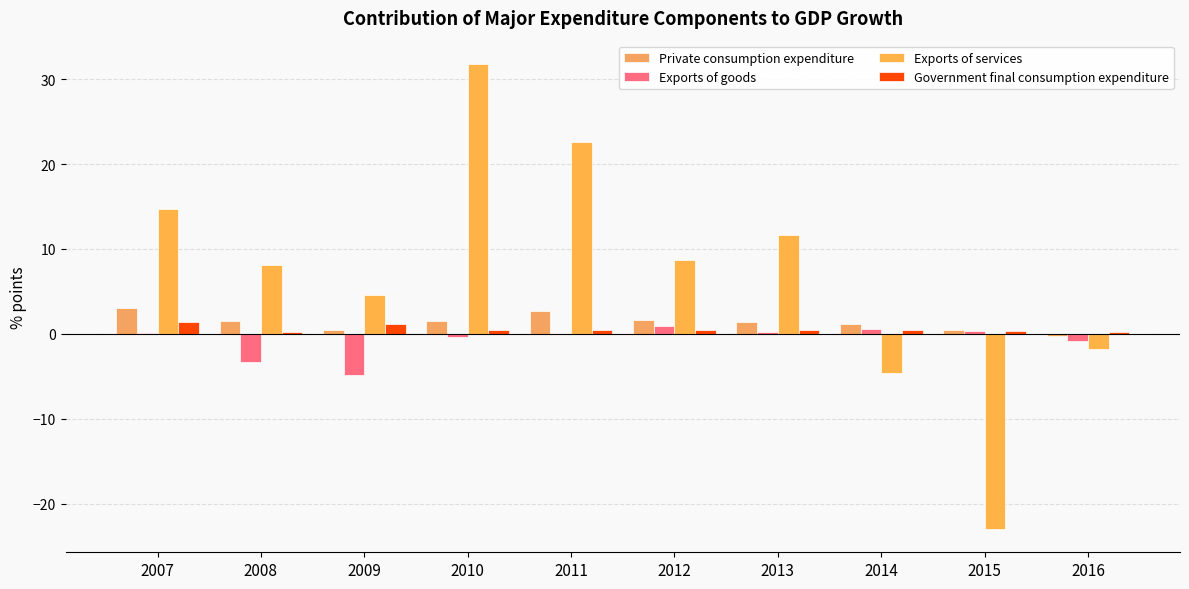

Reading left to right, what are all the values shown in this chart?

Private consumption expenditure: 3.0	1.5	0.4	1.5	2.7	1.6	1.4	1.1	0.4	-0.3
Exports of goods: 0.1	-3.3	-4.9	-0.4	0.0	0.9	0.2	0.6	0.3	-0.9
Exports of services: 14.7	8.1	4.6	31.8	22.6	8.7	11.7	-4.6	-23.0	-1.8
Government final consumption expenditure: 1.4	0.2	1.2	0.5	0.5	0.4	0.4	0.4	0.3	0.2